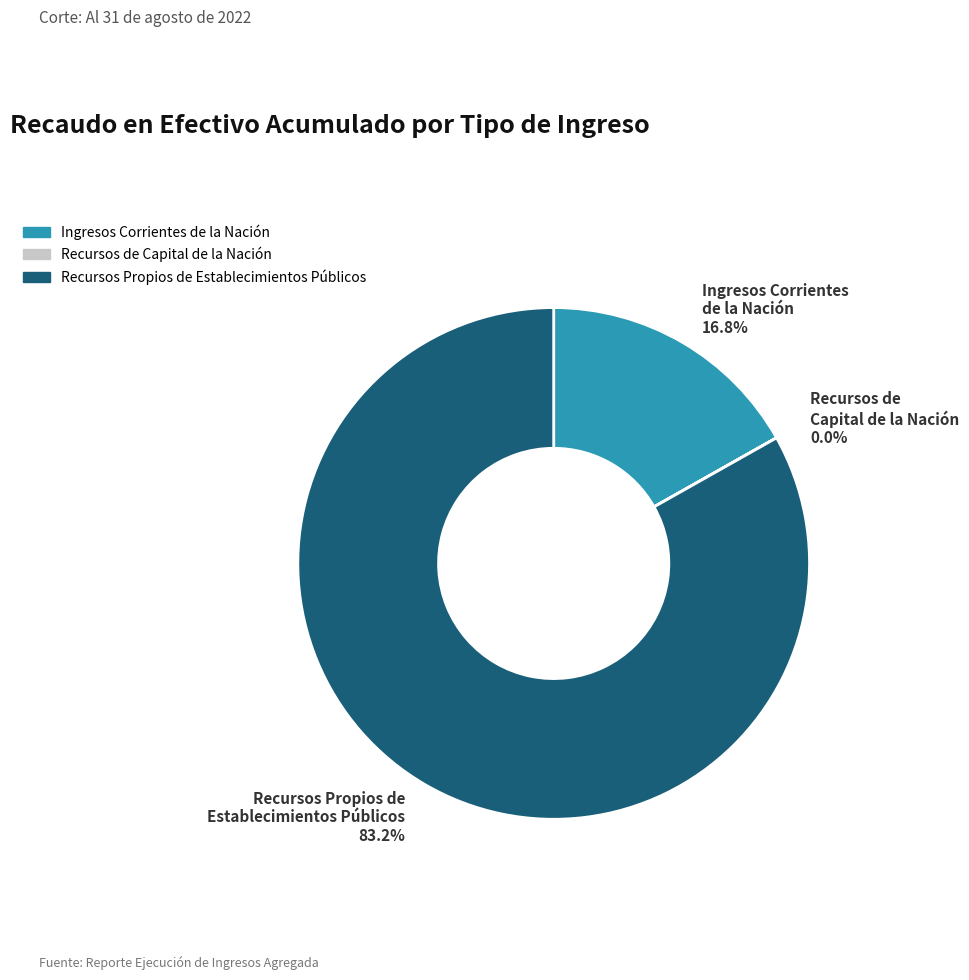

Is there a majority slice in this chart?

Yes